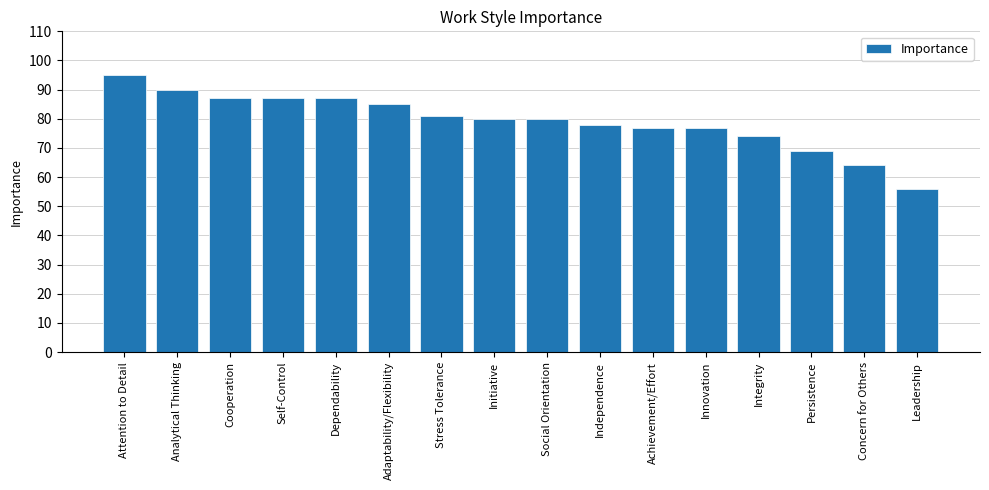

What is the sum of all values?

1267